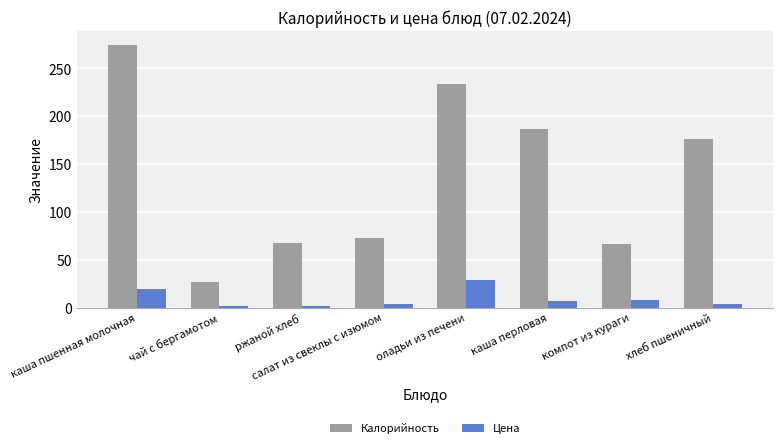

Which series changed the most between чай с бергамотом and компот из кураги?

Калорийность